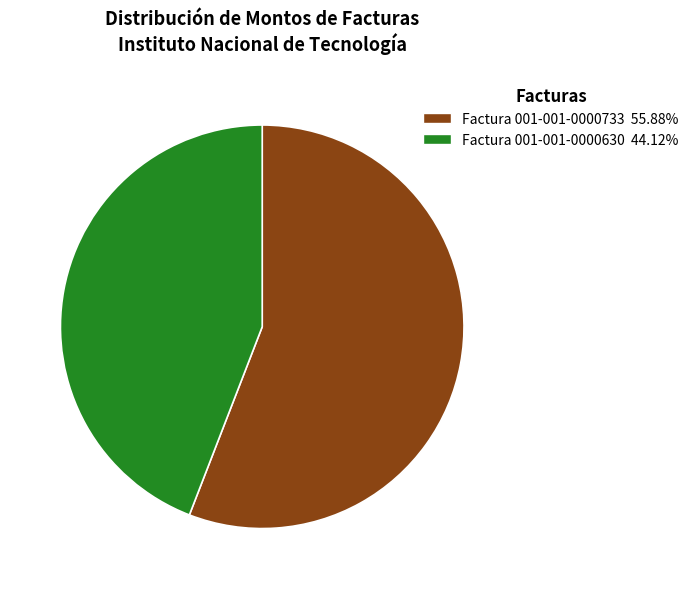

Which category has the biggest portion of the pie?

Factura 001-001-0000733